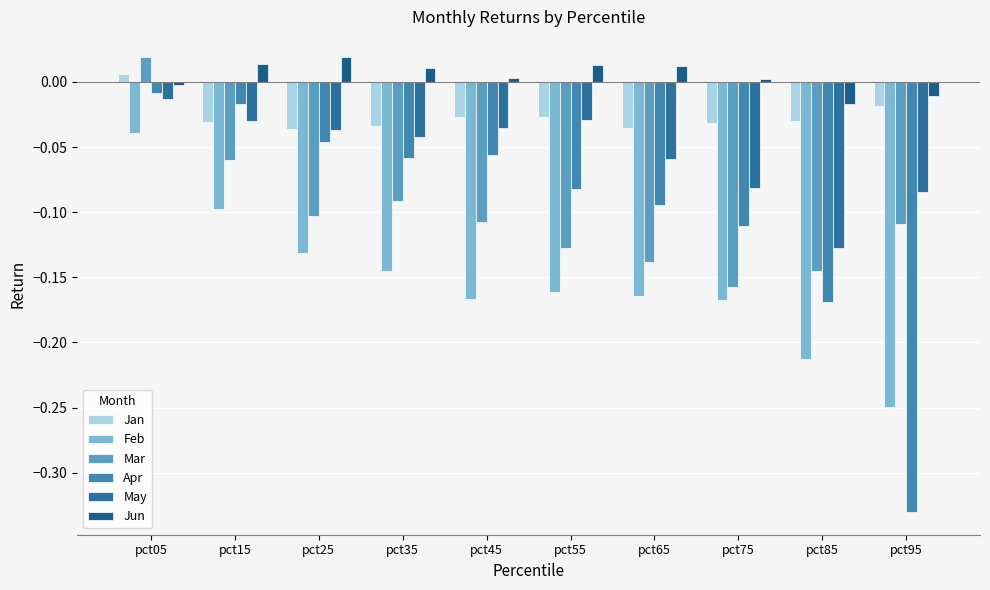

Which series has the widest spread of values?

Apr